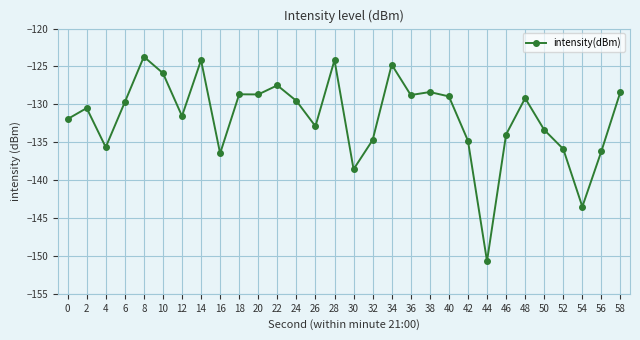

What is the maximum value shown in the chart?

-123.7